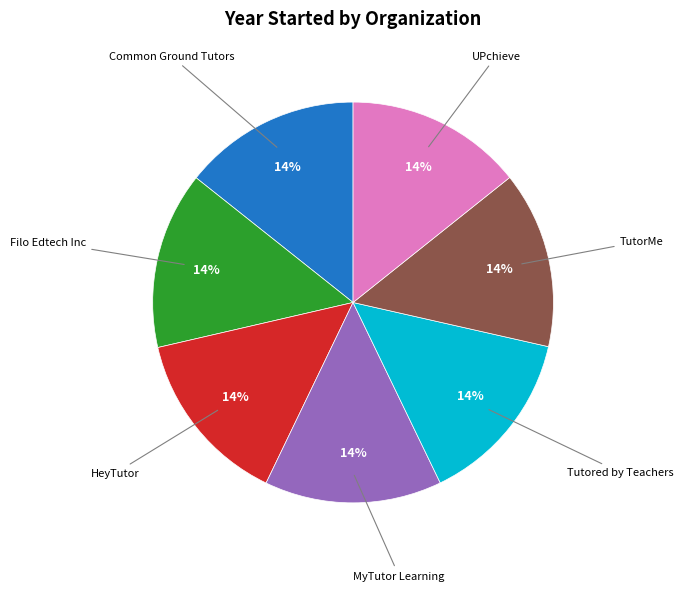

To the nearest percent, what is the average slice percentage?

14%